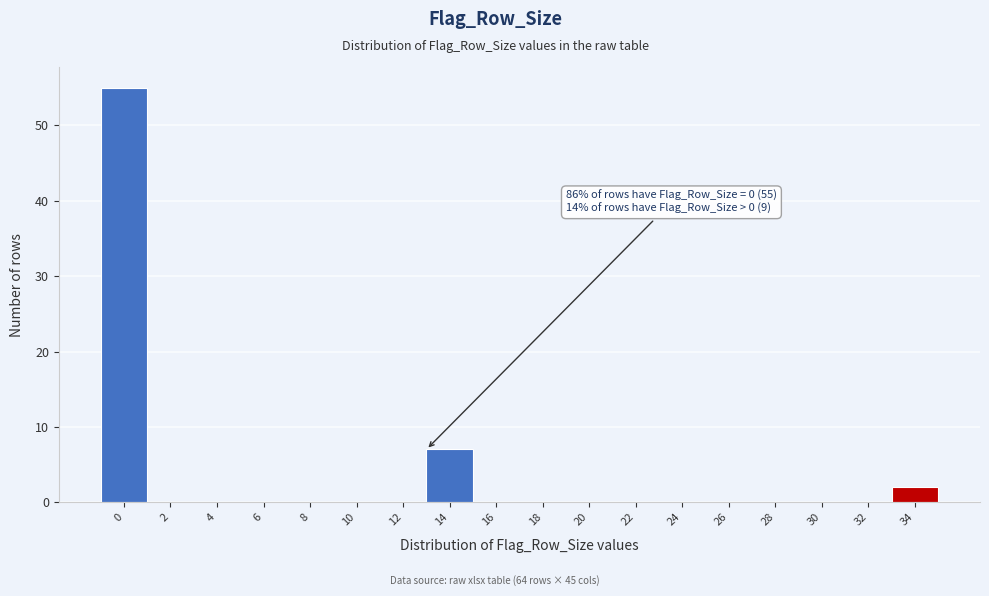

Reading left to right, transcribe all the data shown in this chart.

0=55	2=0	4=0	6=0	8=0	10=0	12=0	14=7	16=0	18=0	20=0	22=0	24=0	26=0	28=0	30=0	32=0	34=2